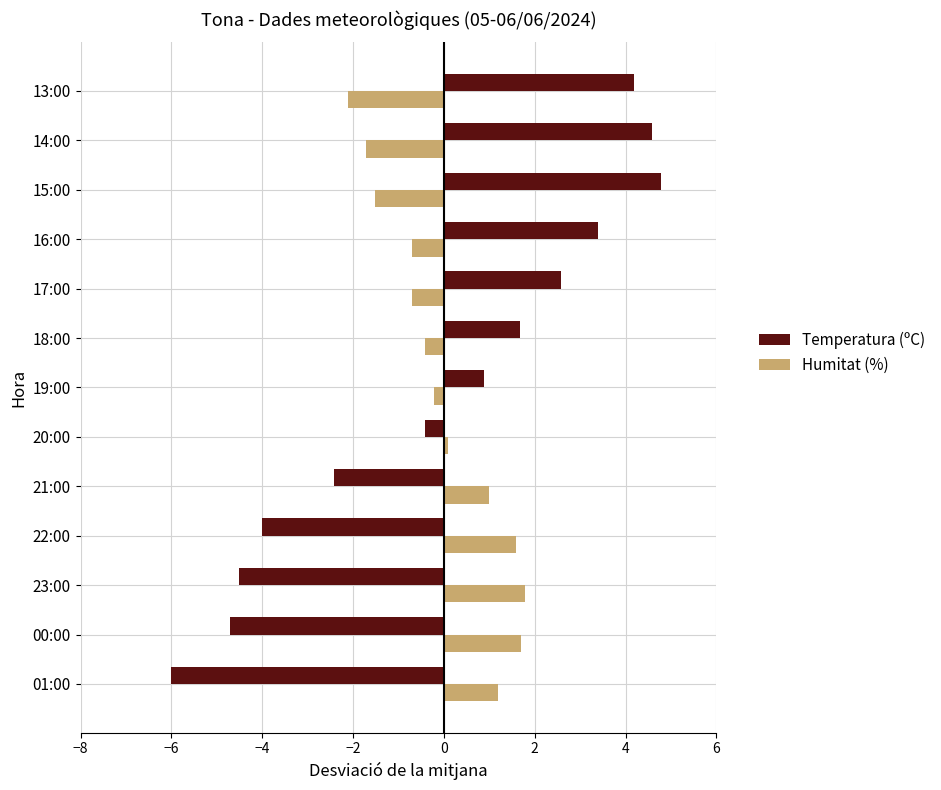

Rank the series by their maximum value, from lowest to highest.

Humitat (%), Temperatura (ºC)